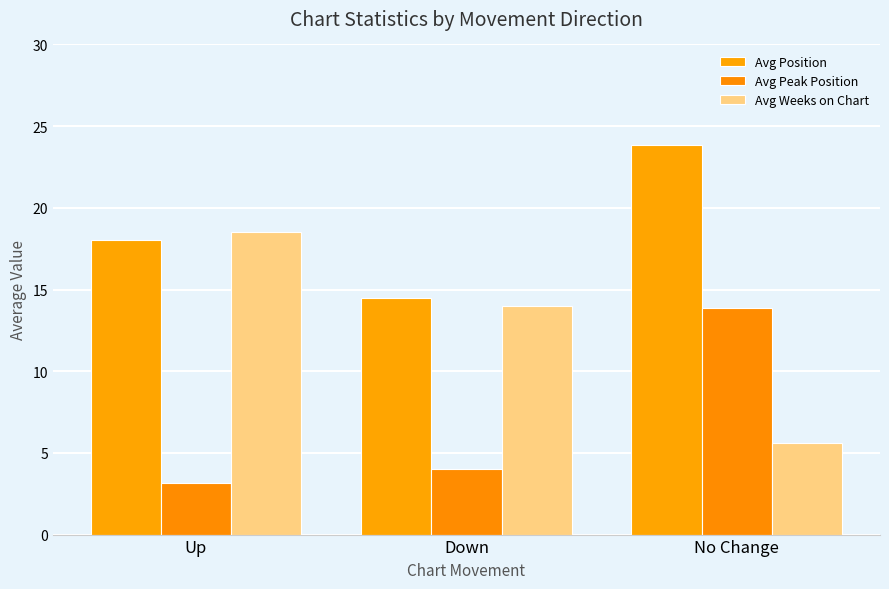

How many bars are there in each group?

3